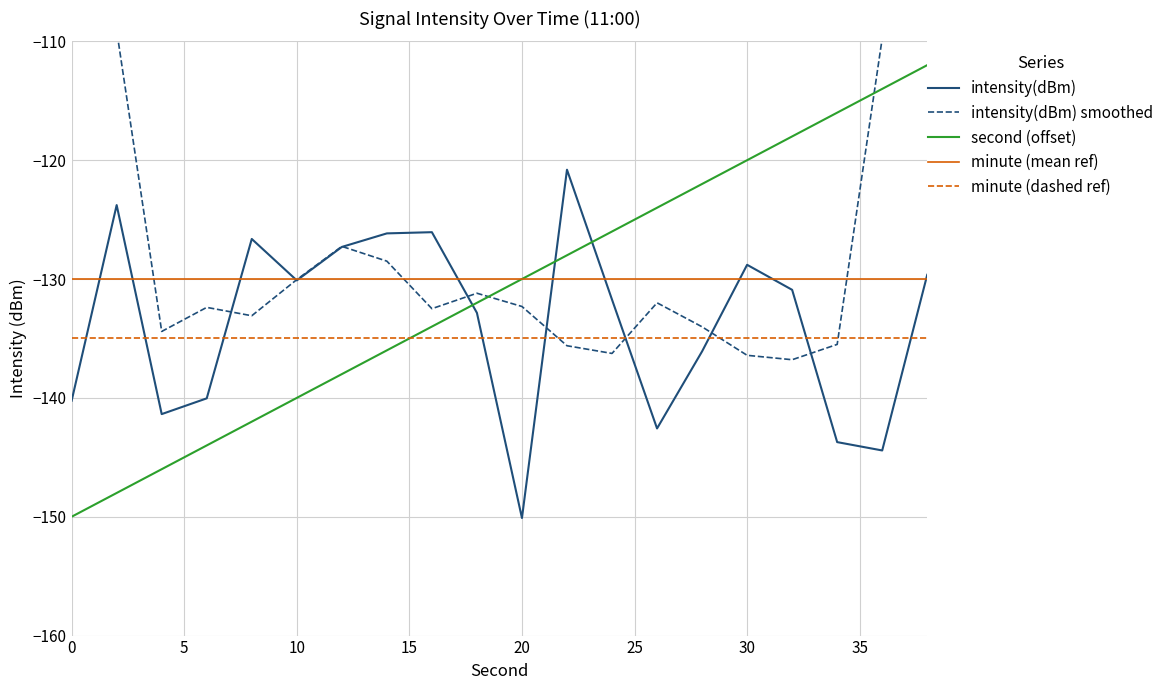

What is the maximum value for minute (mean ref)?

-130.0